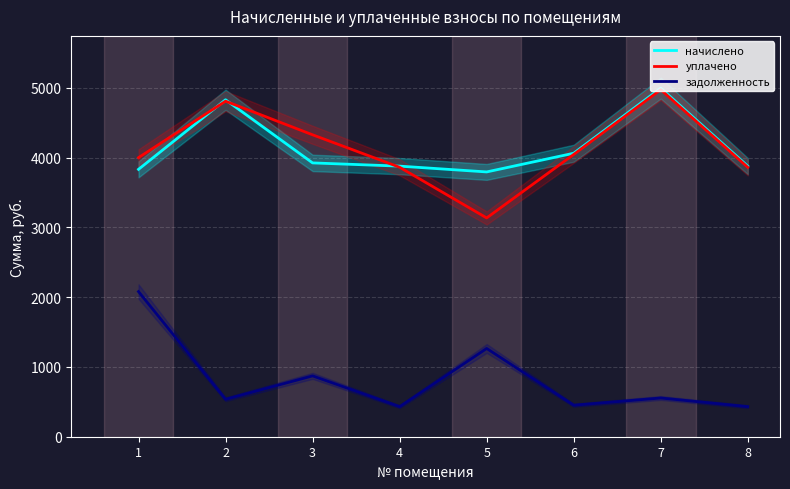

True or false: задолженность has more than 0 interior local peaks.

True